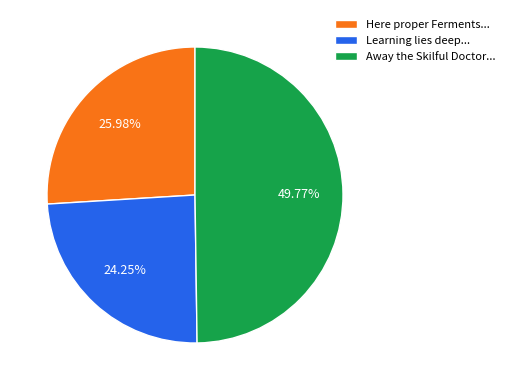

Rank the categories by value from lowest to highest.

Learning lies deep..., Here proper Ferments..., Away the Skilful Doctor...